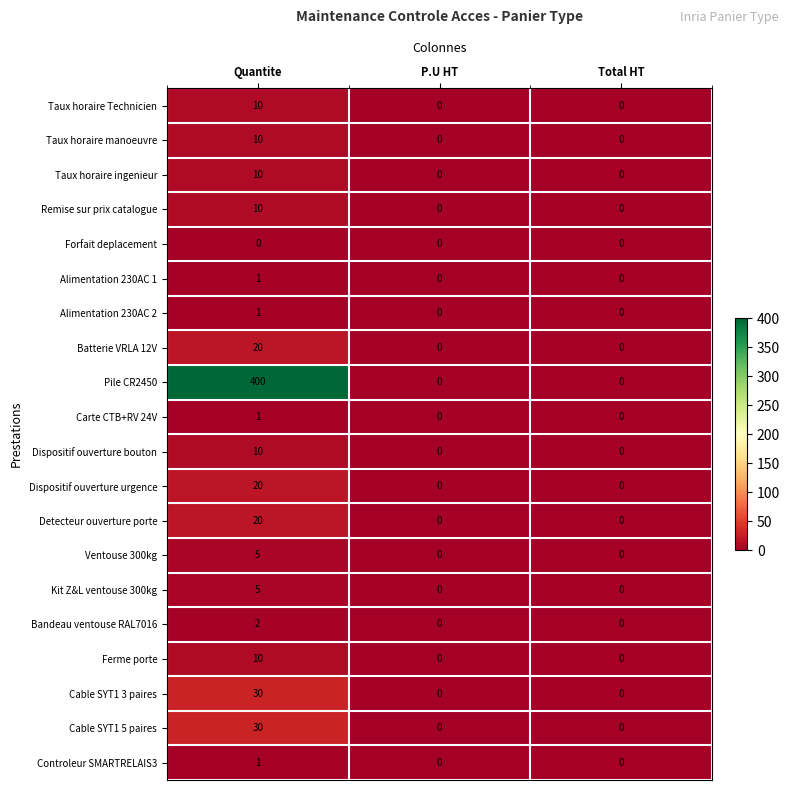

What is the highest value of the Dispositif ouverture bouton series?

10